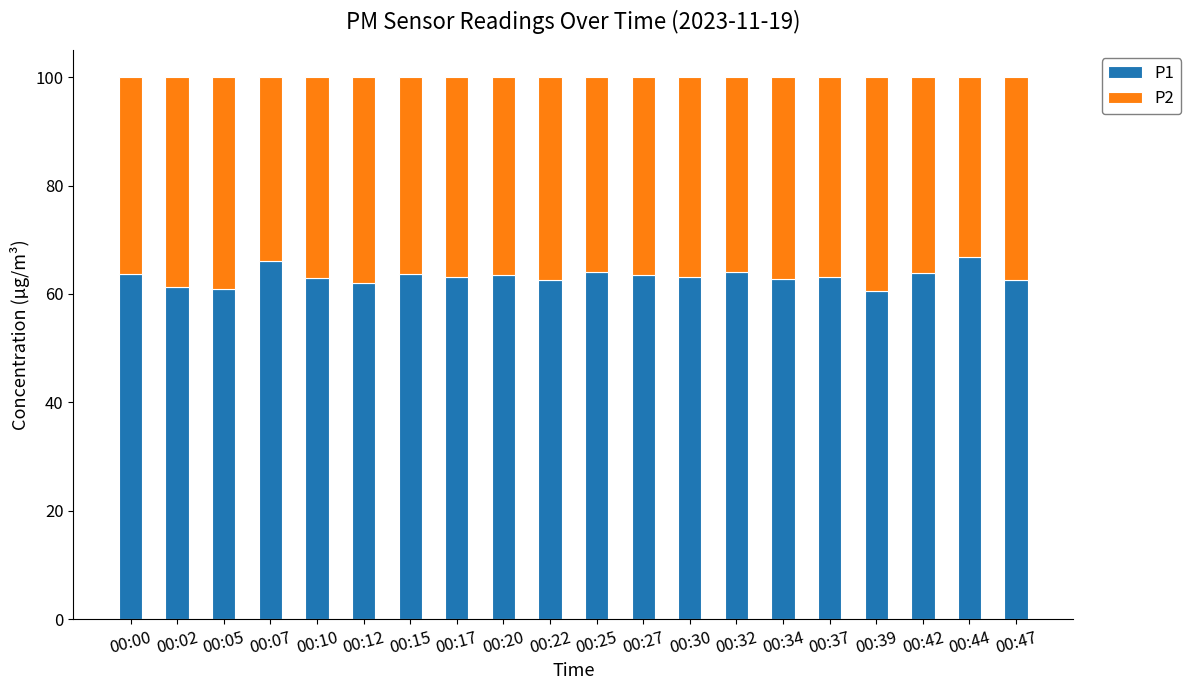

What is the highest value of the P1 series?

66.9